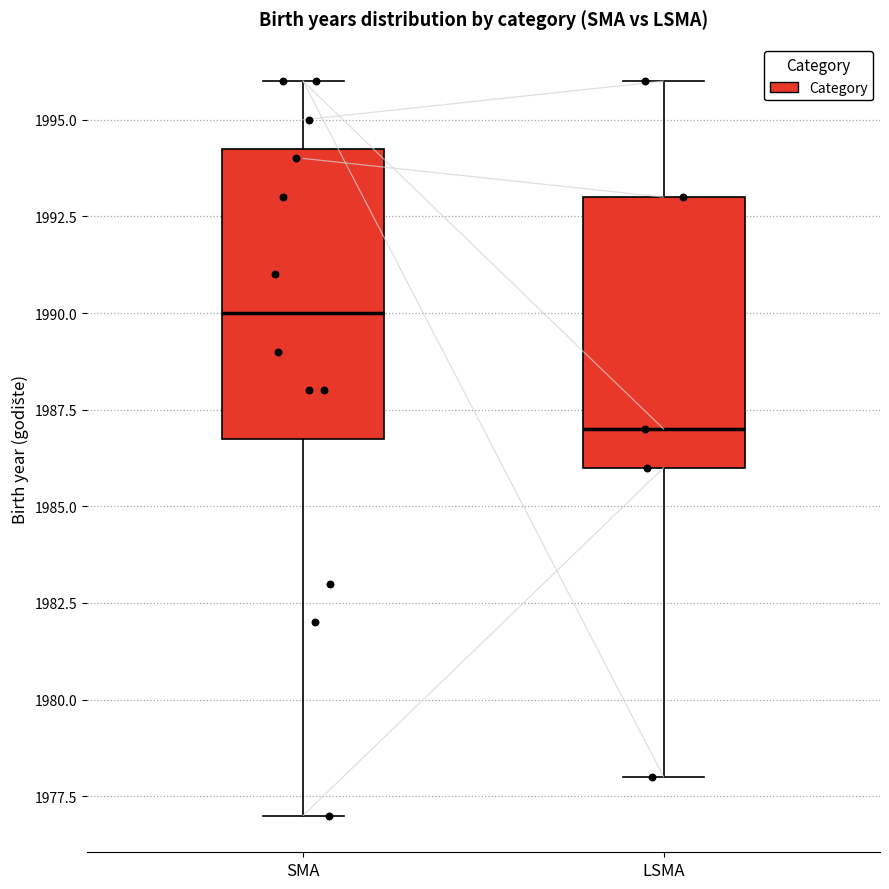

Reading left to right, transcribe this box plot: for each box, give where its median line is, the range the box spans, and where its two whiskers end, as read against the y-axis. The values are not printed on the chart, so give them approximately, as read against the axis.

SMA: median 1990.0, box 1987.0 to 1994.5, whiskers 1977.0 to 1996.0
LSMA: median 1987.0, box 1986.0 to 1993.0, whiskers 1978.0 to 1996.0